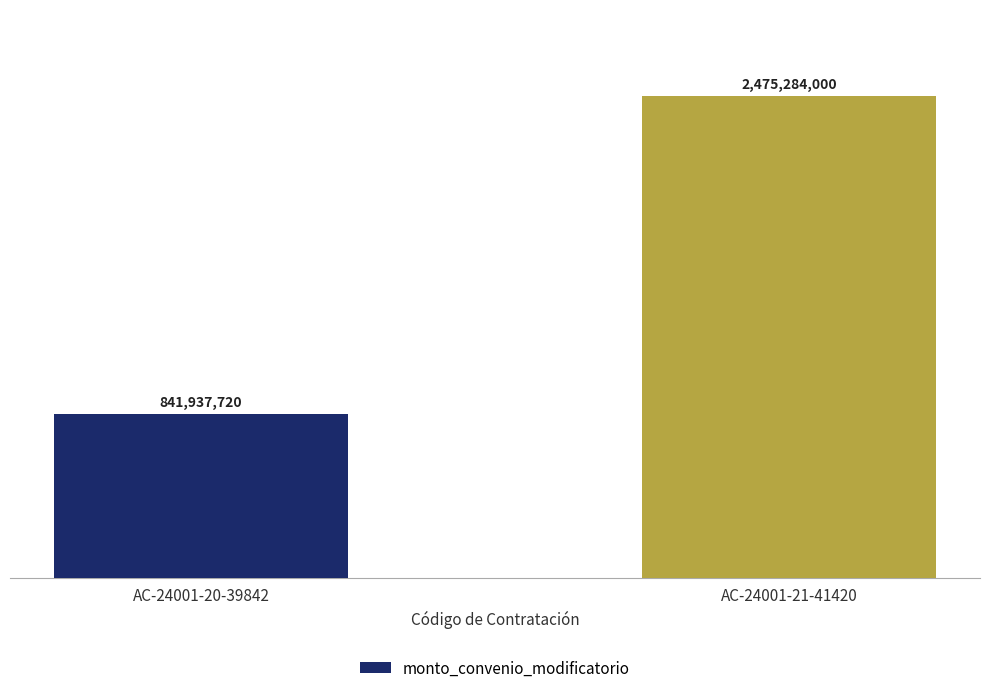

Which has a higher value, AC-24001-20-39842 or AC-24001-21-41420?

AC-24001-21-41420